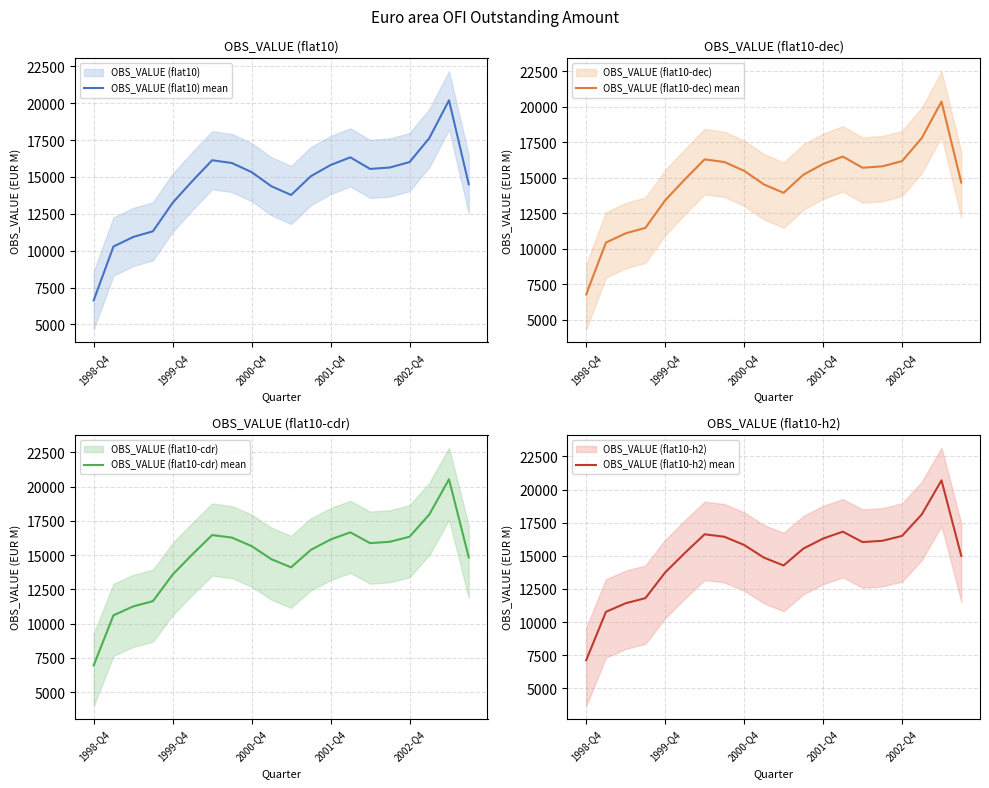

What is the total value across all series at 2000-Q4?

62296.6